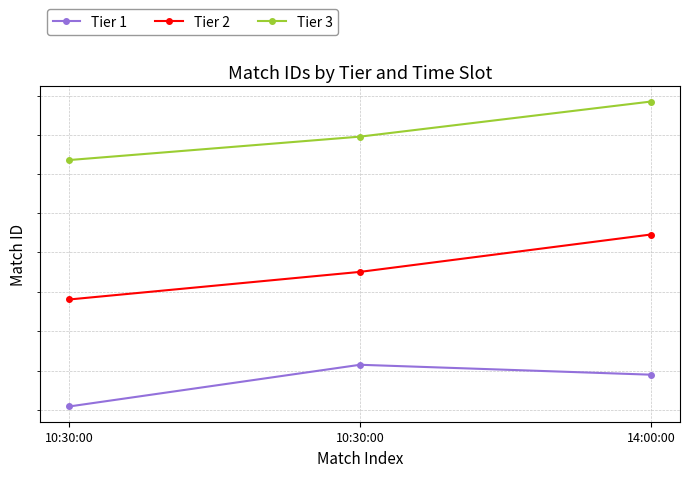

Reading left to right, list all the values displayed in this chart.

Tier 1: 7022	7043	7038
Tier 2: 7076	7090	7109
Tier 3: 7147	7159	7177